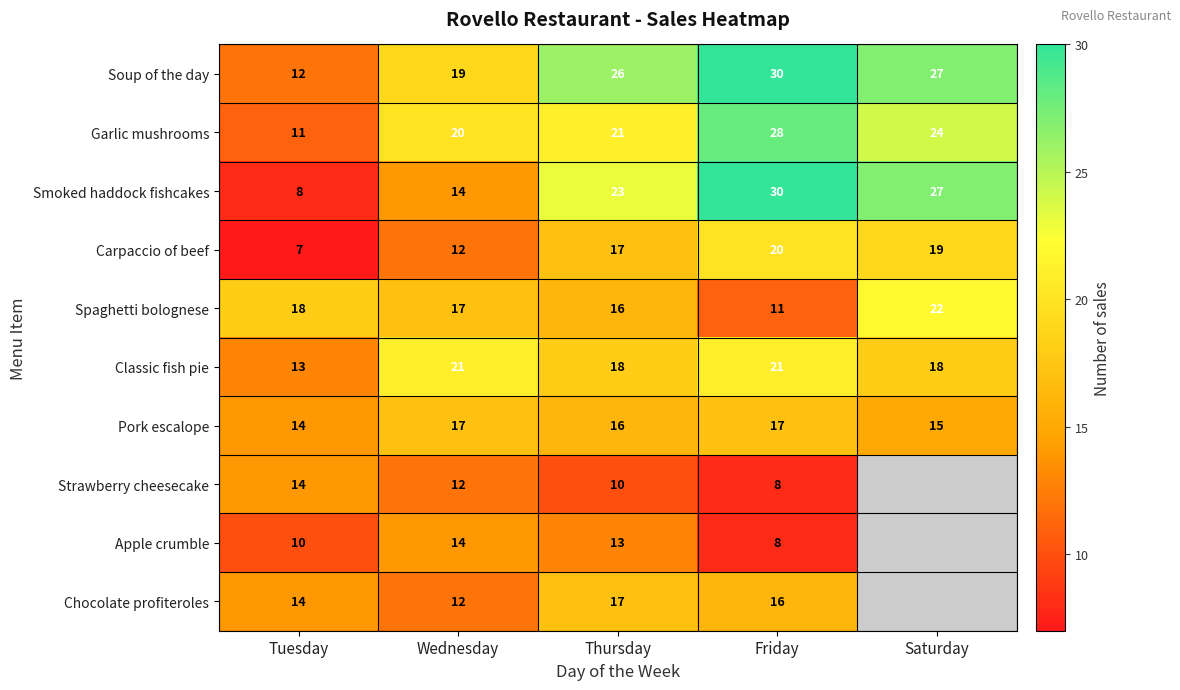

At which label does Pork escalope reach its minimum?

Tuesday